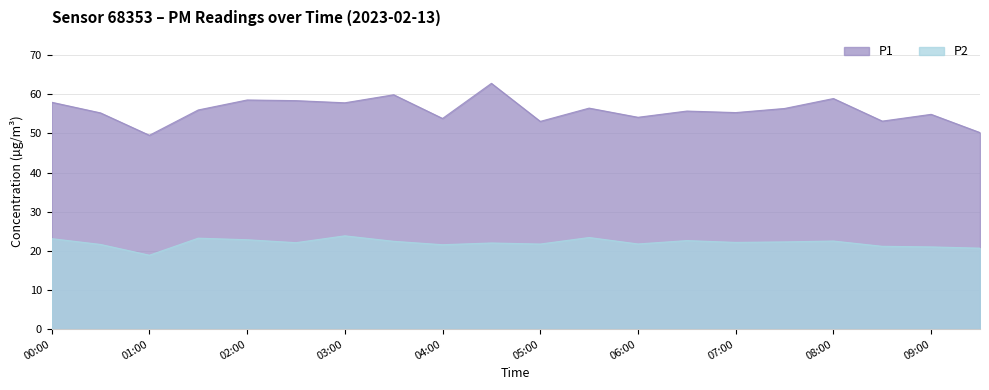

How many lines are shown in the chart?

2